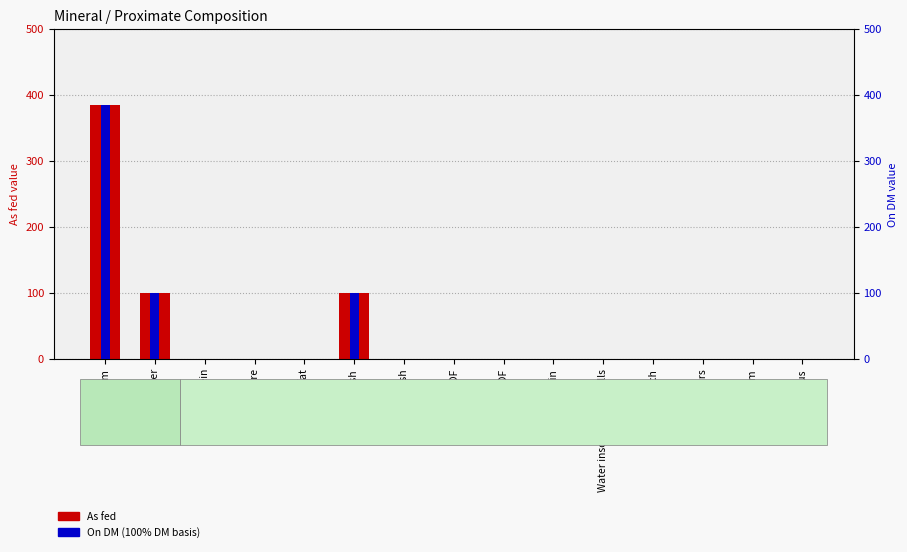

Which has a higher value, Total sugars or ADF?

Total sugars